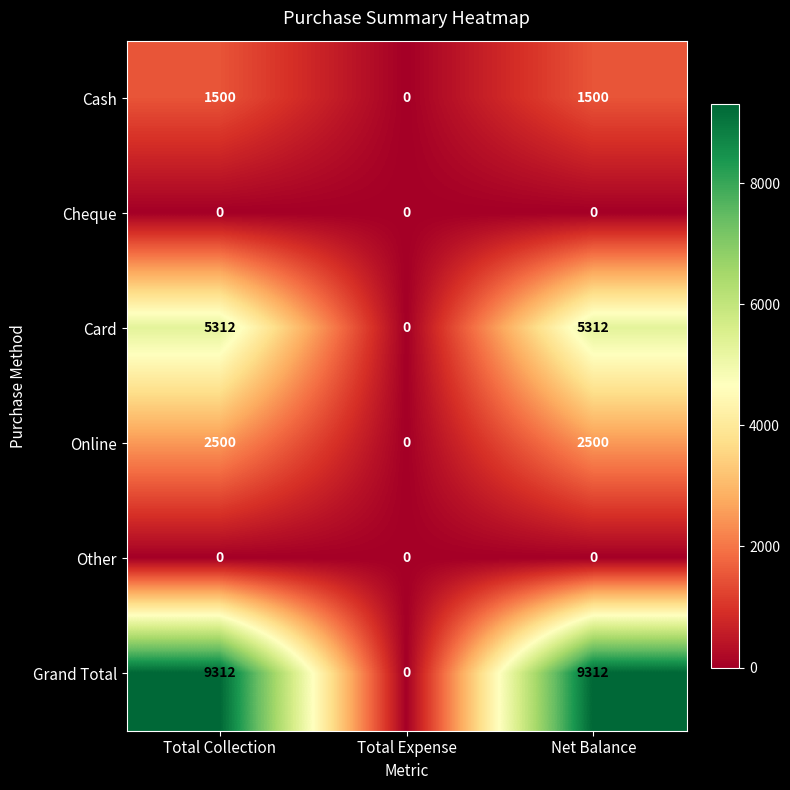

What is the total value across all series at Total Collection?

18624